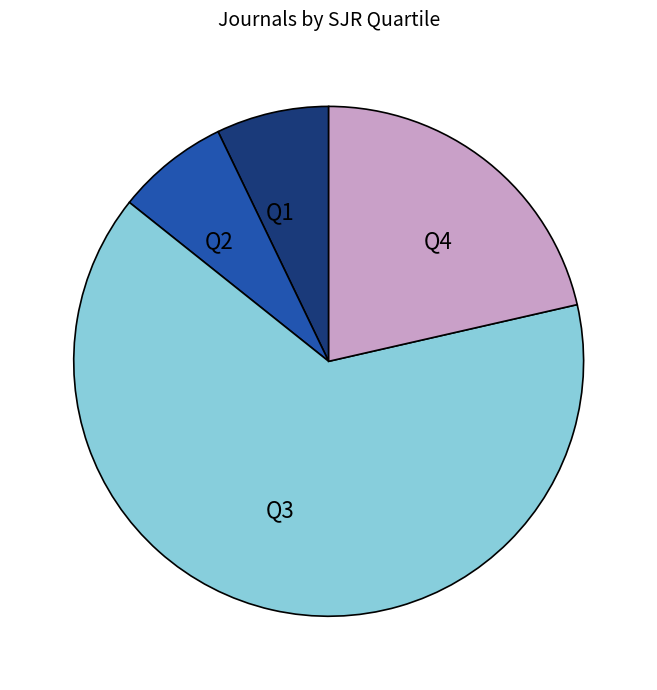

Count the number of slices in the pie.

4